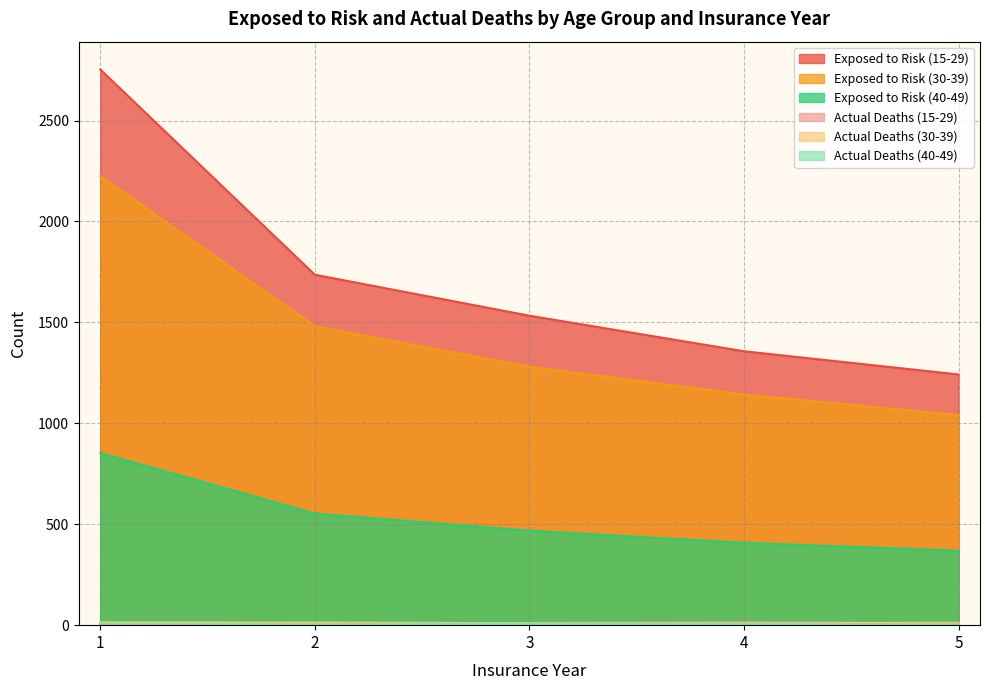

How many interior local peaks does the Actual Deaths (40-49) series have?

1